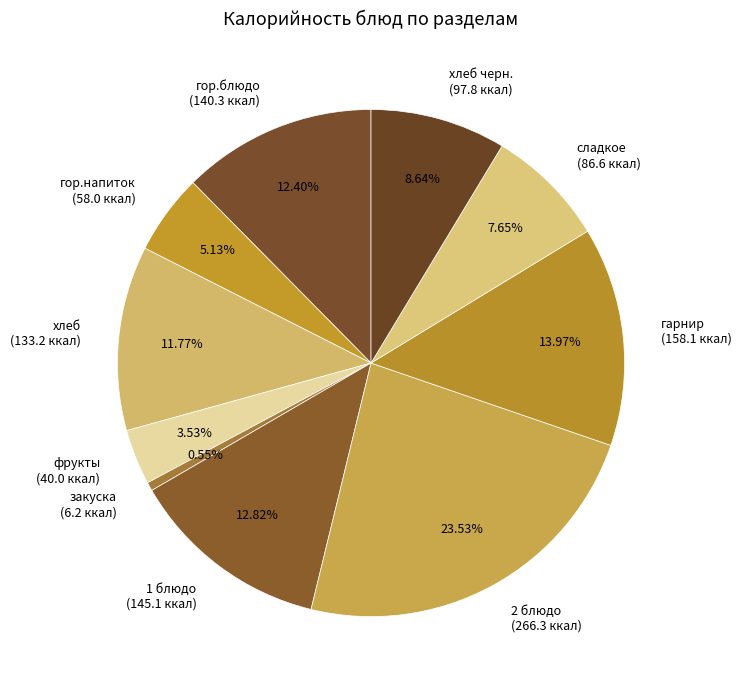

How many segments does this pie chart have?

10